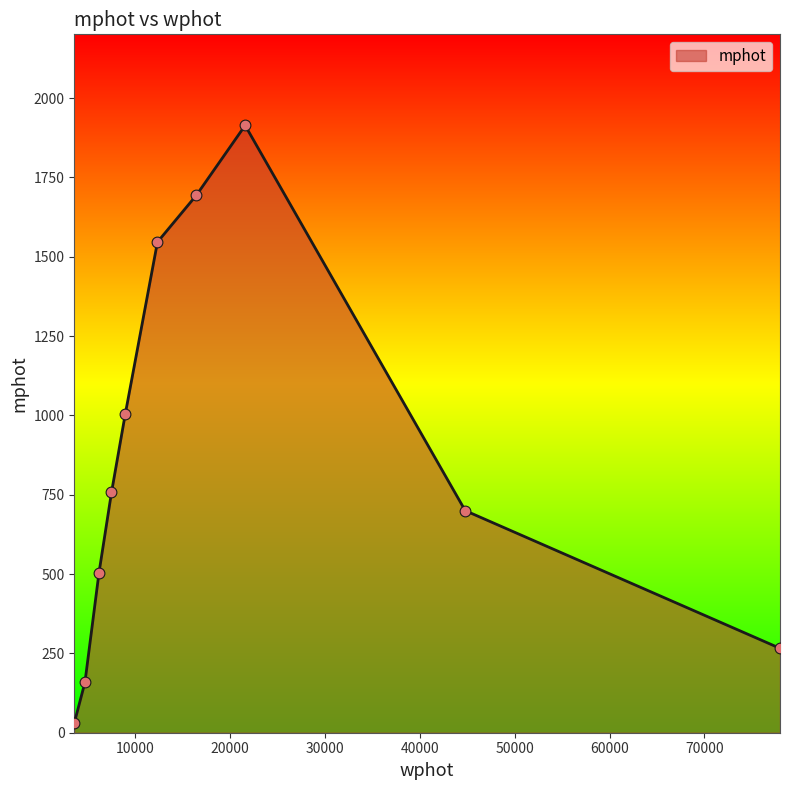

What is the maximum value shown in the chart?

1914.0